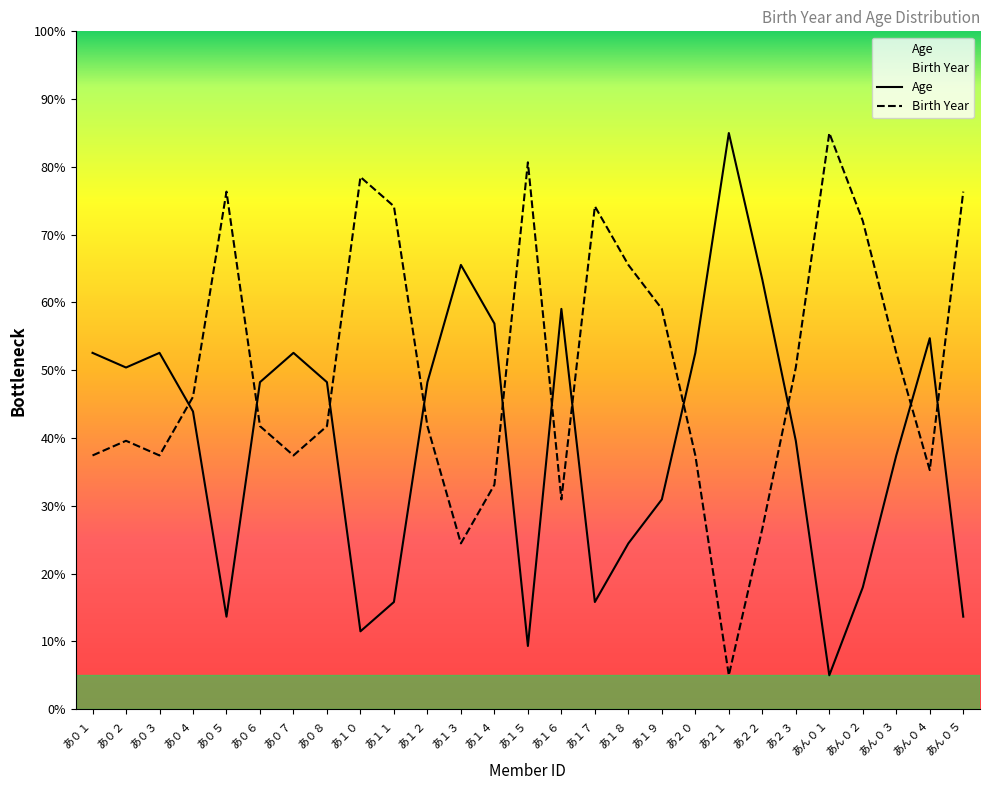

At which category does Birth Year reach its first local valley?

あ０３